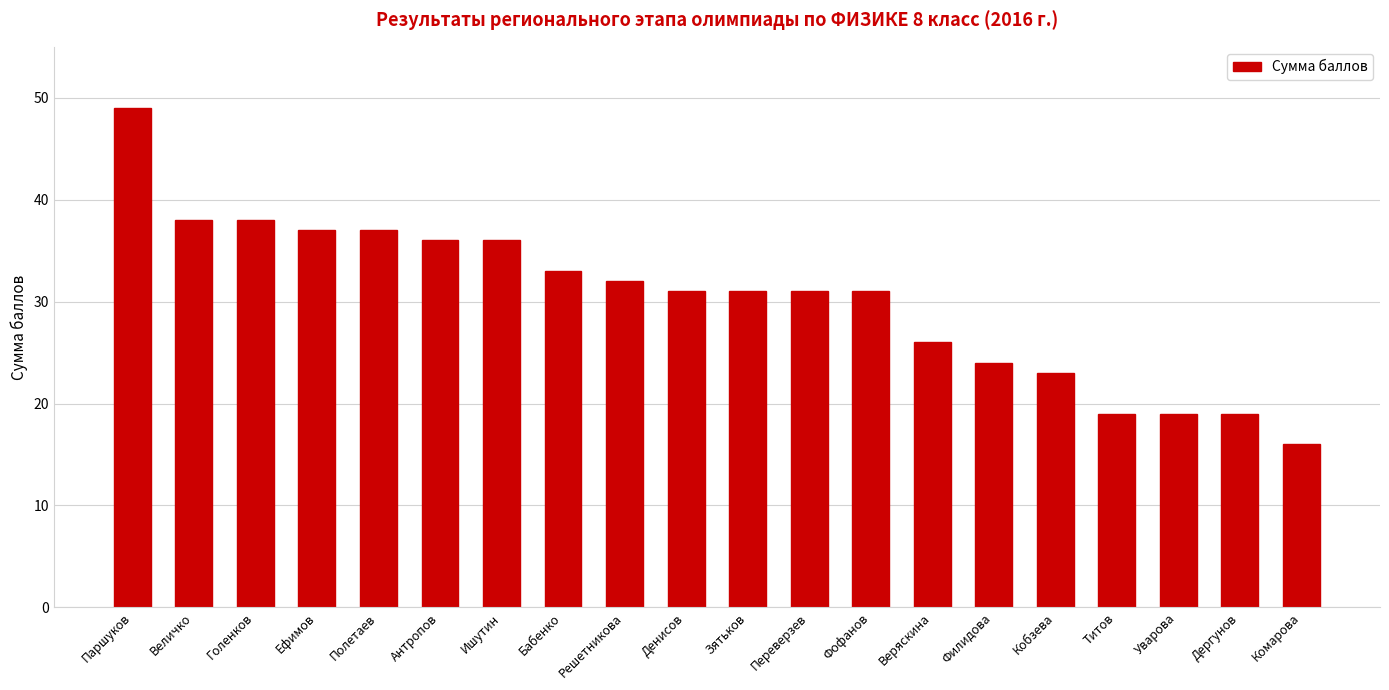

Reading right to left, extract all data points from this chart.

Комарова=16	Дергунов=19	Уварова=19	Титов=19	Кобзева=23	Филидова=24	Веряскина=26	Фофанов=31	Переверзев=31	Зятьков=31	Денисов=31	Решетникова=32	Бабенко=33	Ишутин=36	Антропов=36	Полетаев=37	Ефимов=37	Голенков=38	Величко=38	Паршуков=49